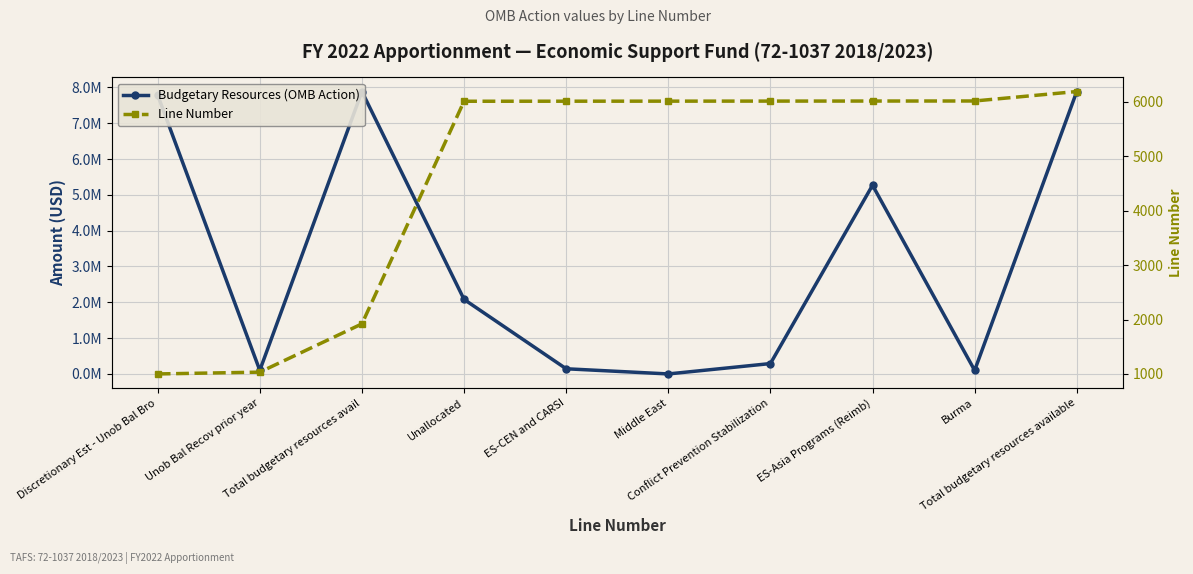

Which series has the largest range (max minus min)?

Budgetary Resources (OMB Action)